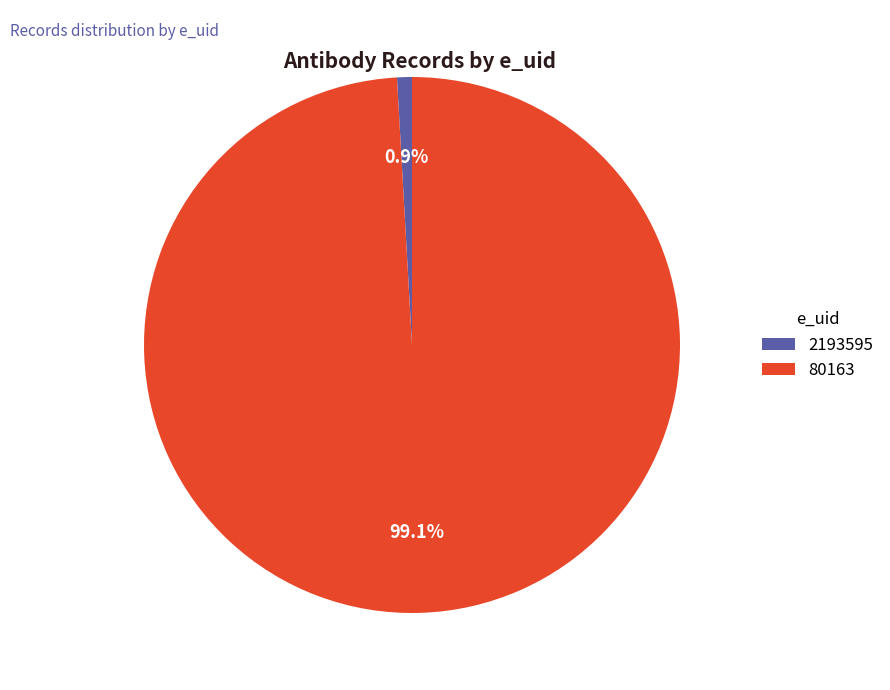

Is the sum of 80163 and 2193595 greater than half?

Yes